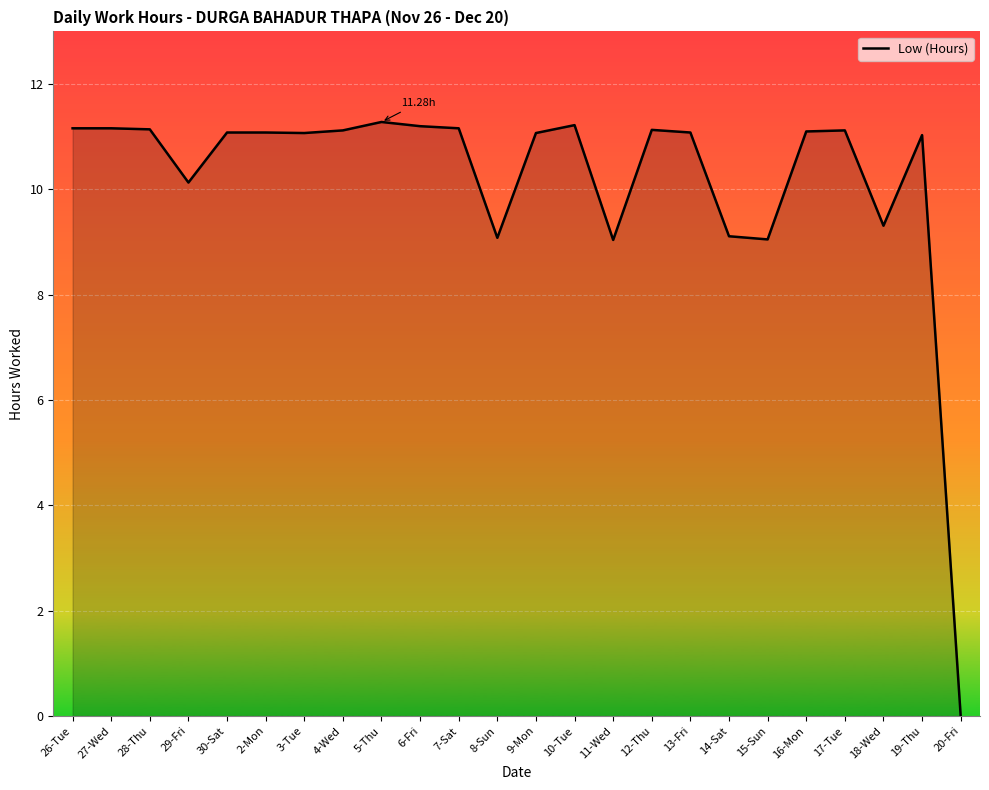

The value at 6-Fri is 18.3. True or false?

False